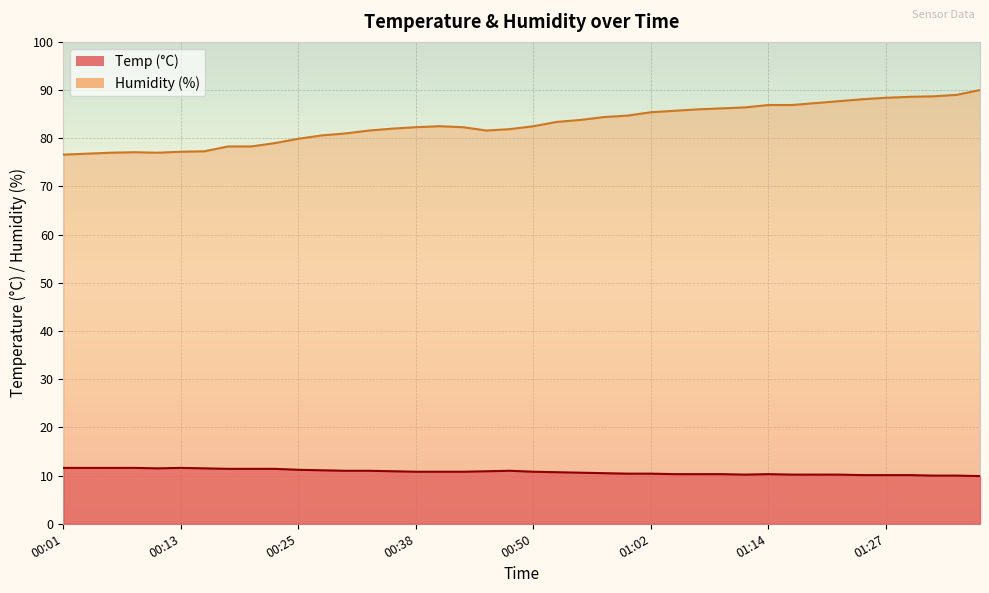

List the series in order of their overall mean, highest first.

Humidity, Temp